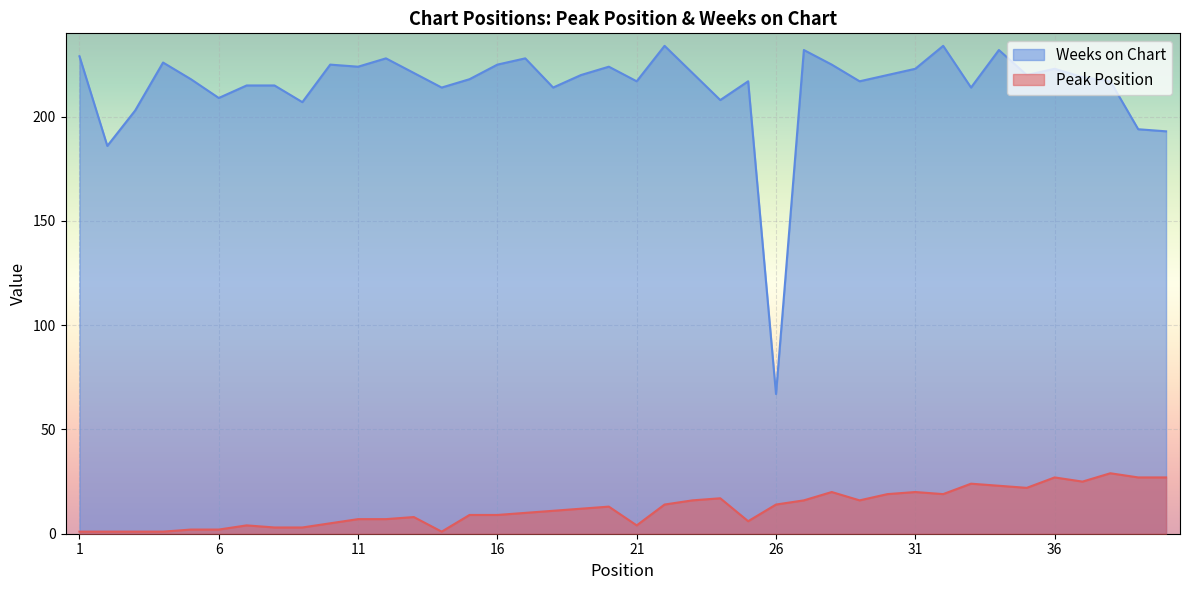

Reading left to right, extract all data points from this chart.

Peak Position: 1	1	1	1	2	2	4	3	3	5	7	7	8	1	9	9	10	11	12	13	4	14	16	17	6	14	16	20	16	19	20	19	24	23	22	27	25	29	27	27
Weeks on Chart: 229	186	203	226	218	209	215	215	207	225	224	228	221	214	218	225	228	214	220	224	217	234	221	208	217	67	232	225	217	220	223	234	214	232	220	223	219	217	194	193